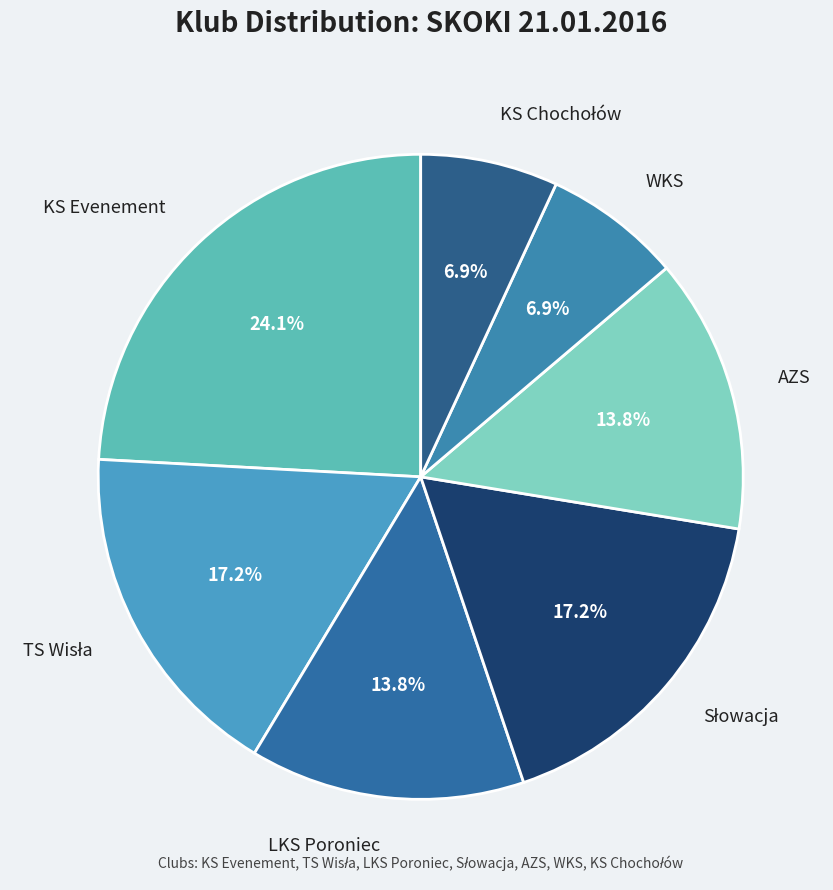

Rank the categories by value from lowest to highest.

WKS, KS Chochołów, LKS Poroniec, AZS, TS Wisła, Słowacja, KS Evenement